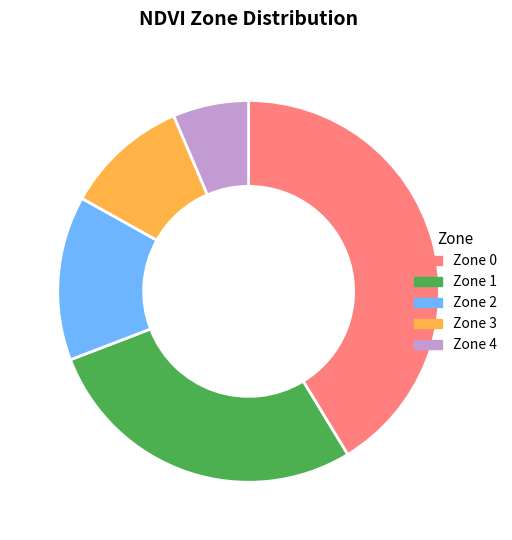

Which category has the smallest portion of the pie?

Zone 4